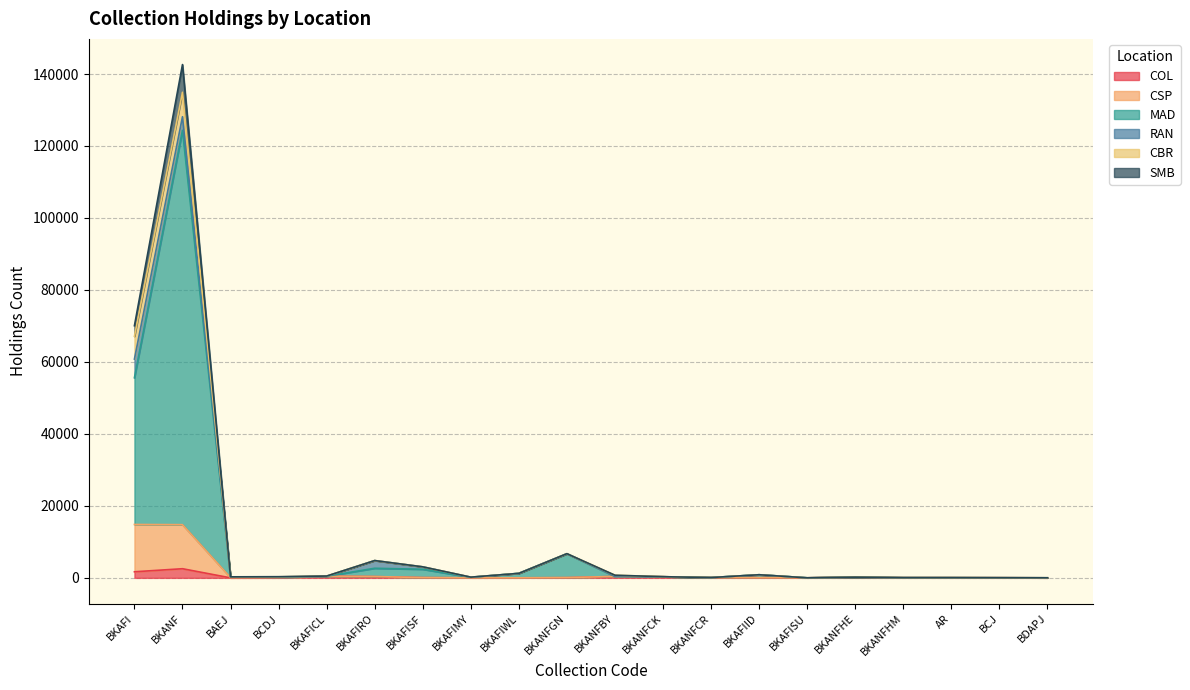

Rank the categories by CSP value from lowest to highest.

BDAPJ, BKAFISU, BKAFIMY, BKAFIWL, BCJ, BKAFIID, AR, BKANFHM, BAEJ, BKAFISF, BKANFCR, BKANFGN, BCDJ, BKANFHE, BKANFCK, BKAFIRO, BKANFBY, BKAFICL, BKANF, BKAFI